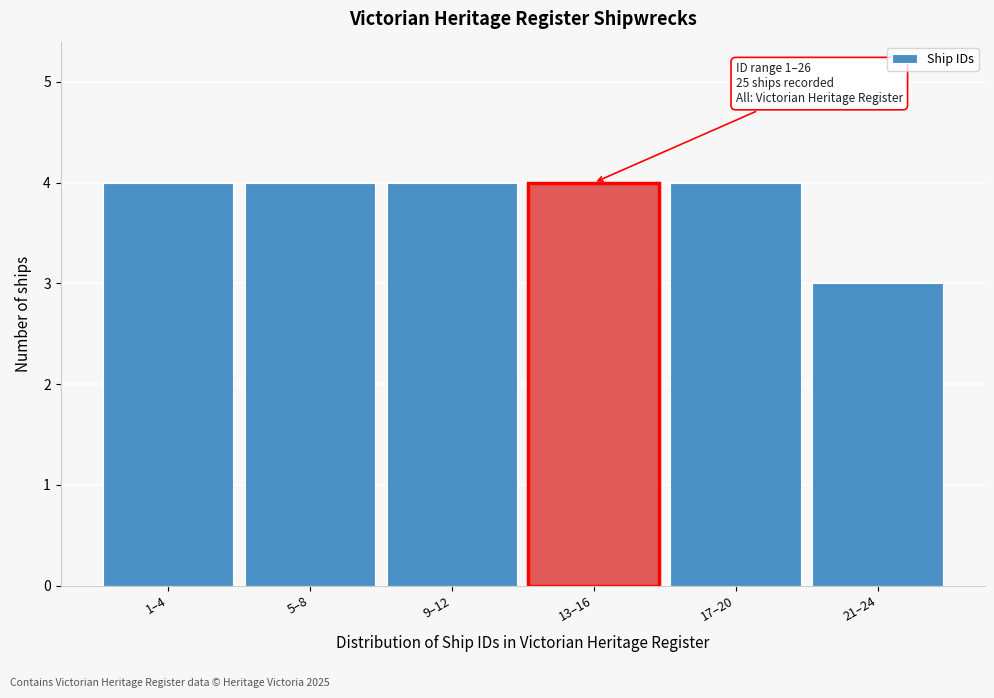

Reading left to right, list all the values displayed in this chart.

1–4=4	5–8=4	9–12=4	13–16=4	17–20=4	21–24=3